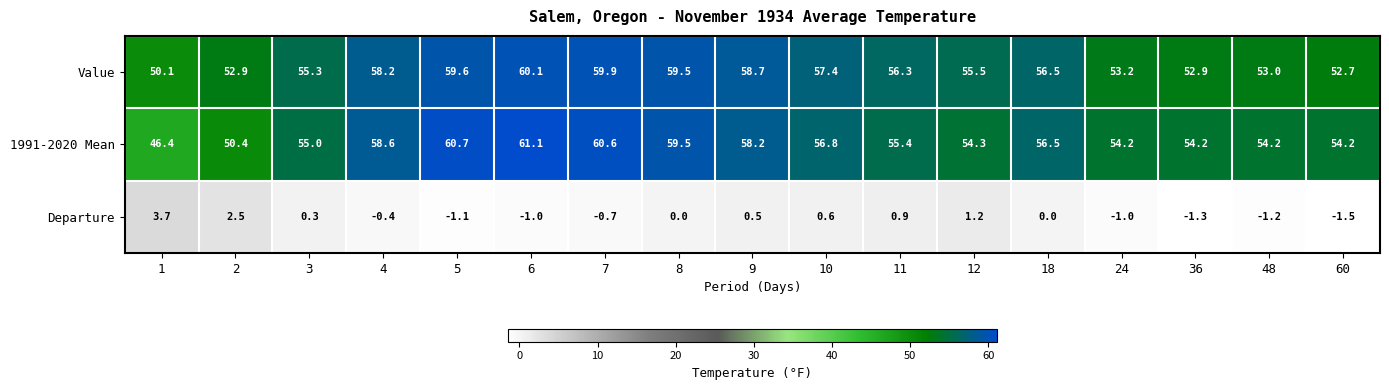

At which label does Value first exceed 56?

4